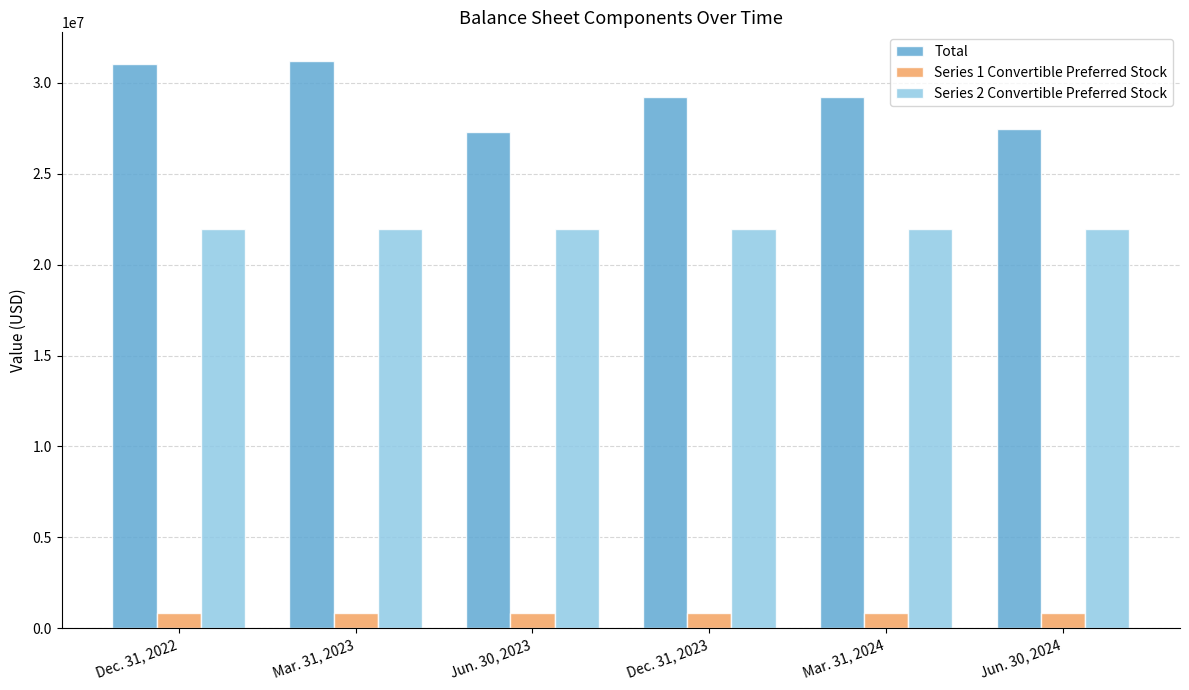

What is the approximate value of Series 2 Convertible Preferred Stock at Jun. 30, 2024?

21952000